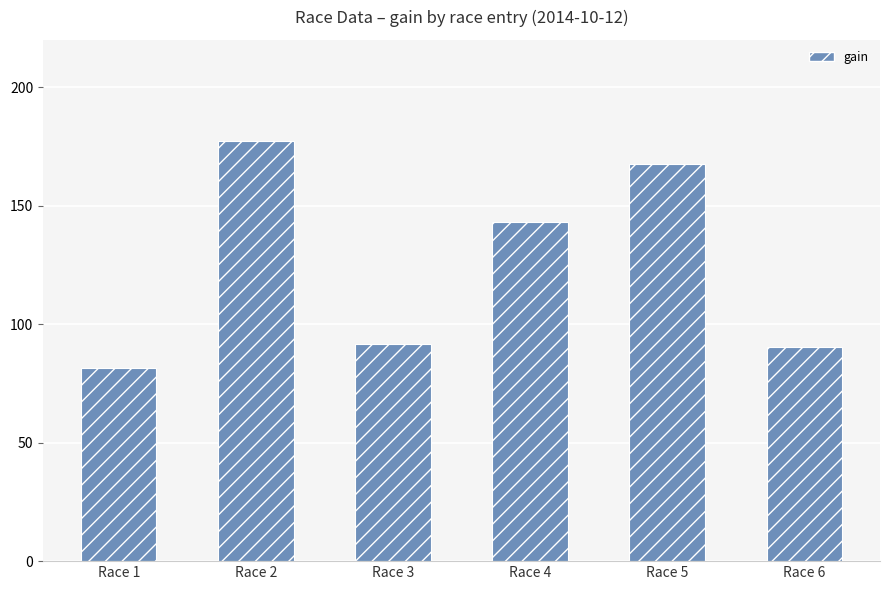

Does the chart contain stacked bars?

No